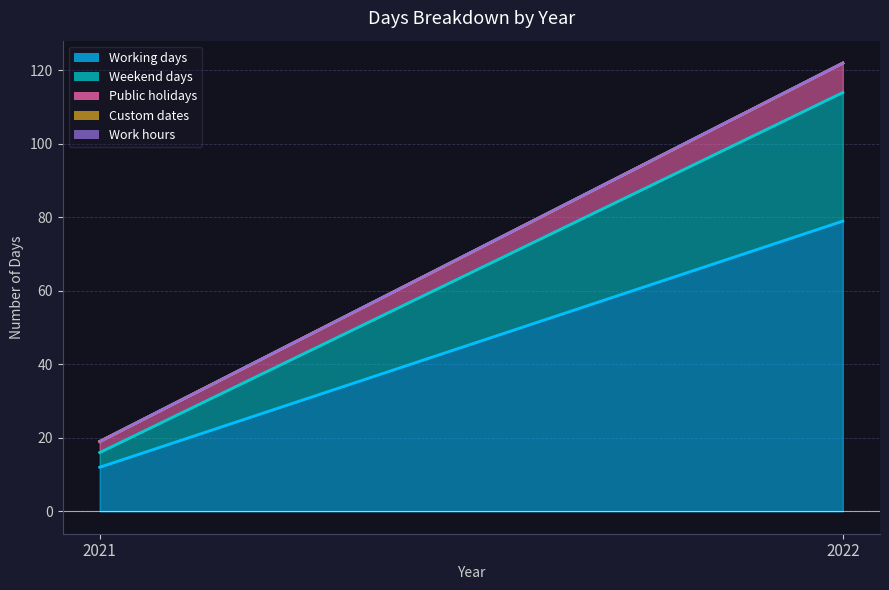

Reading left to right, extract all data points from this chart.

Working days: 2021=12	2022=79
Weekend days: 2021=4	2022=35
Public holidays: 2021=3	2022=8
Custom dates: 2021=0	2022=0
Work hours: 2021=0	2022=0